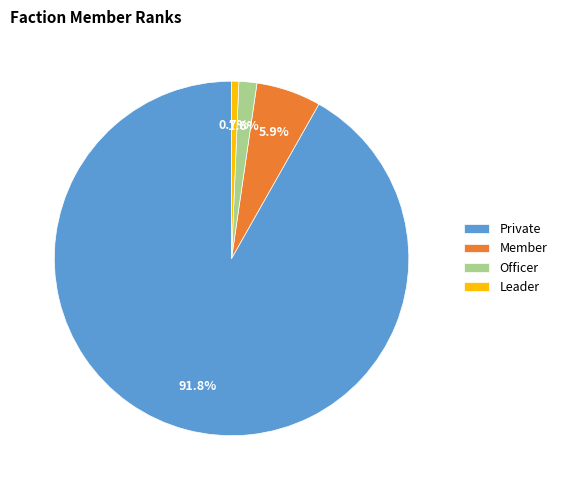

What is the total percentage of Private and Member?

97.7%